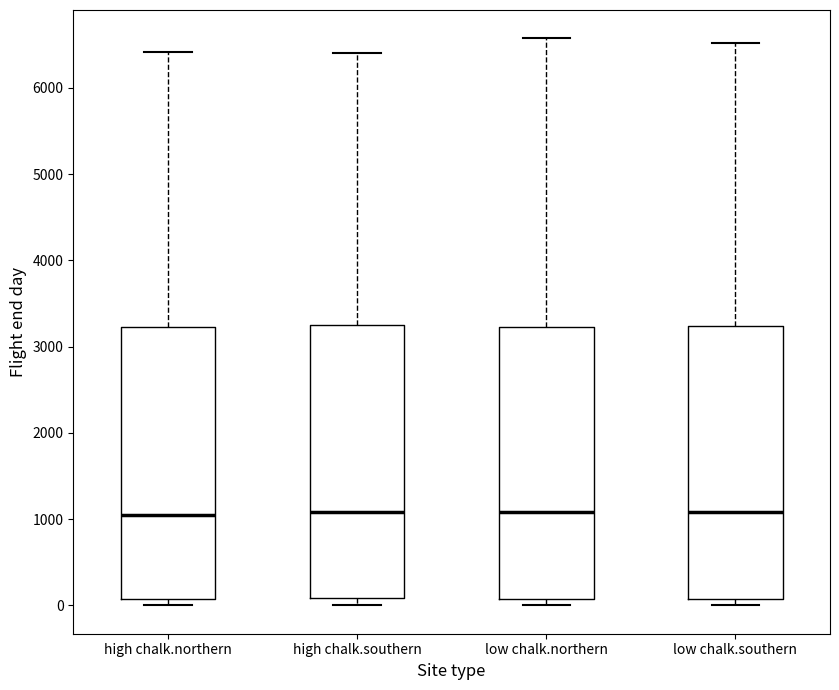

Reading left to right, read every box against the y-axis: the position of its median line, the range the box covers, and the ends of its whiskers. The values are not printed on the chart, so give them approximately, as read against the axis.

high chalk.northern: median 1100, box 100 to 3200, whiskers 0 to 6400
high chalk.southern: median 1100, box 100 to 3200, whiskers 0 to 6400
low chalk.northern: median 1100, box 100 to 3200, whiskers 0 to 6600
low chalk.southern: median 1100, box 100 to 3200, whiskers 0 to 6500